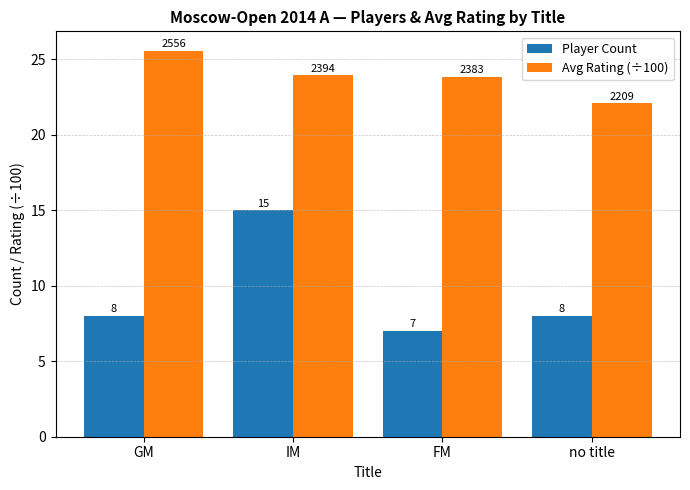

At which label does Avg Rating (÷100) first exceed 23?

GM